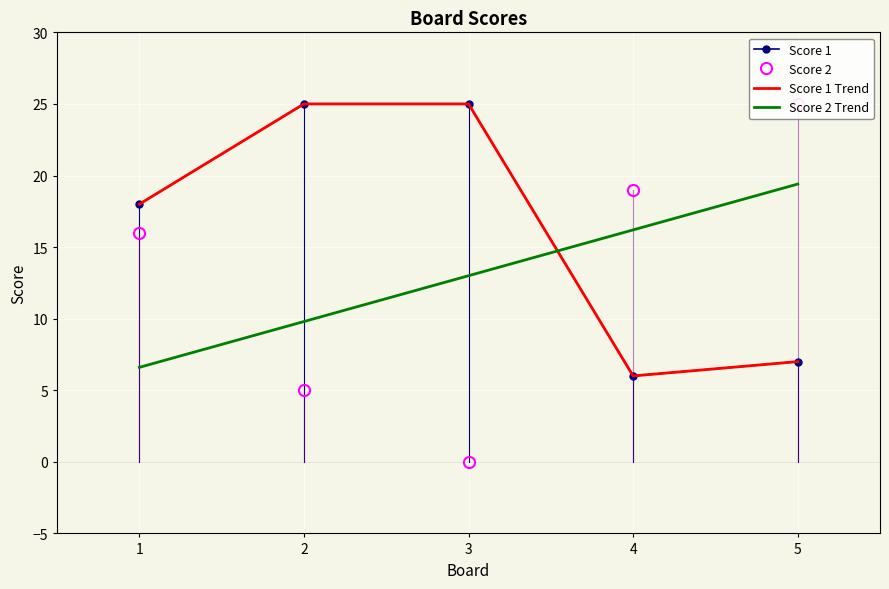

The Score 2 series shows 19 at 4. True or false?

True